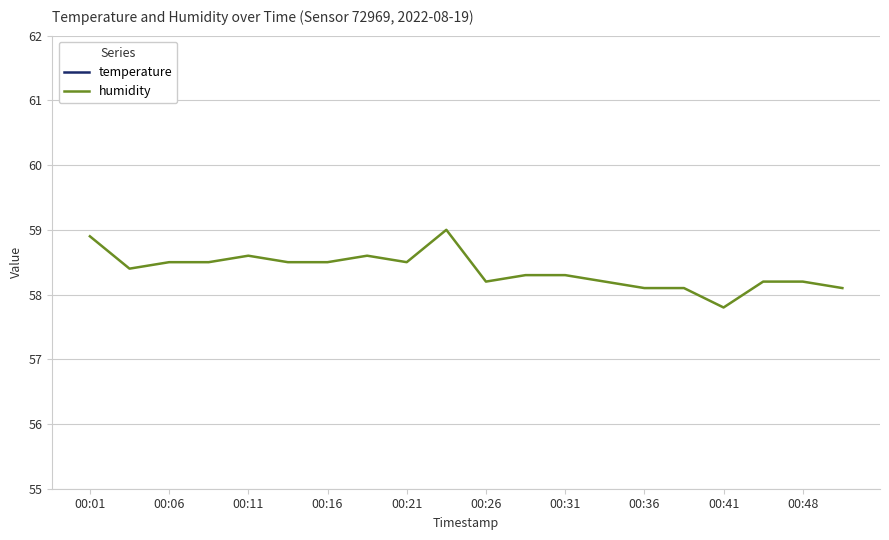

Where does the humidity series first go above 58?

00:01